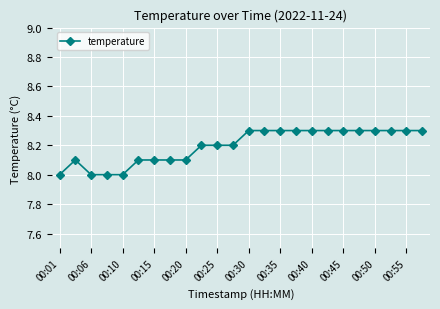

True or false: there are more than 0 points higher than both neighbors.

True